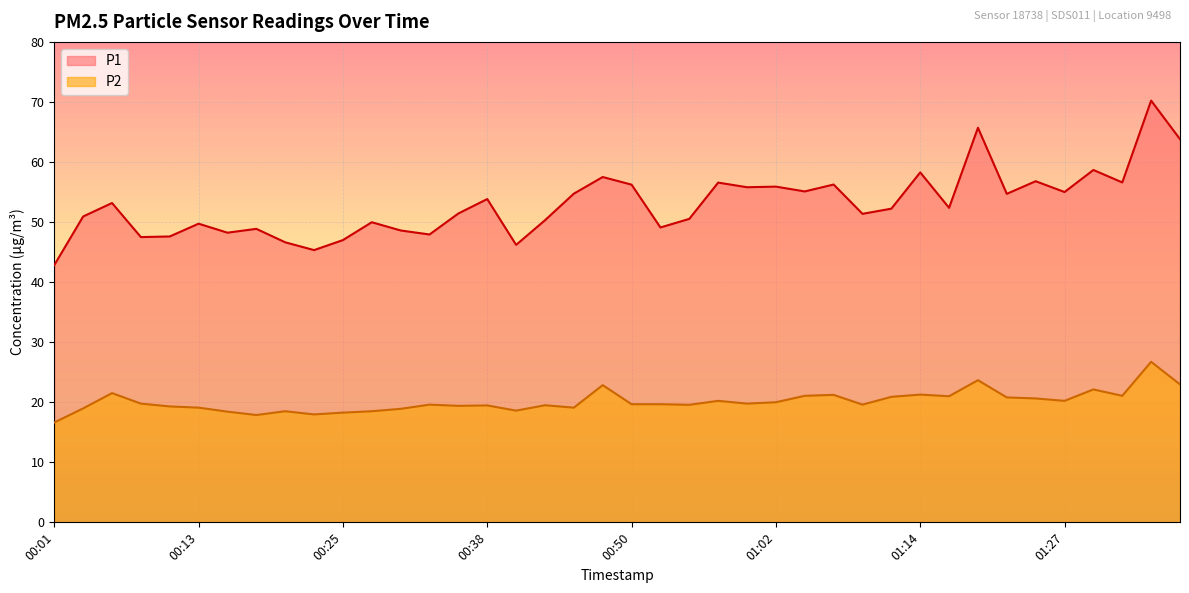

Which series has the largest range (max minus min)?

P1